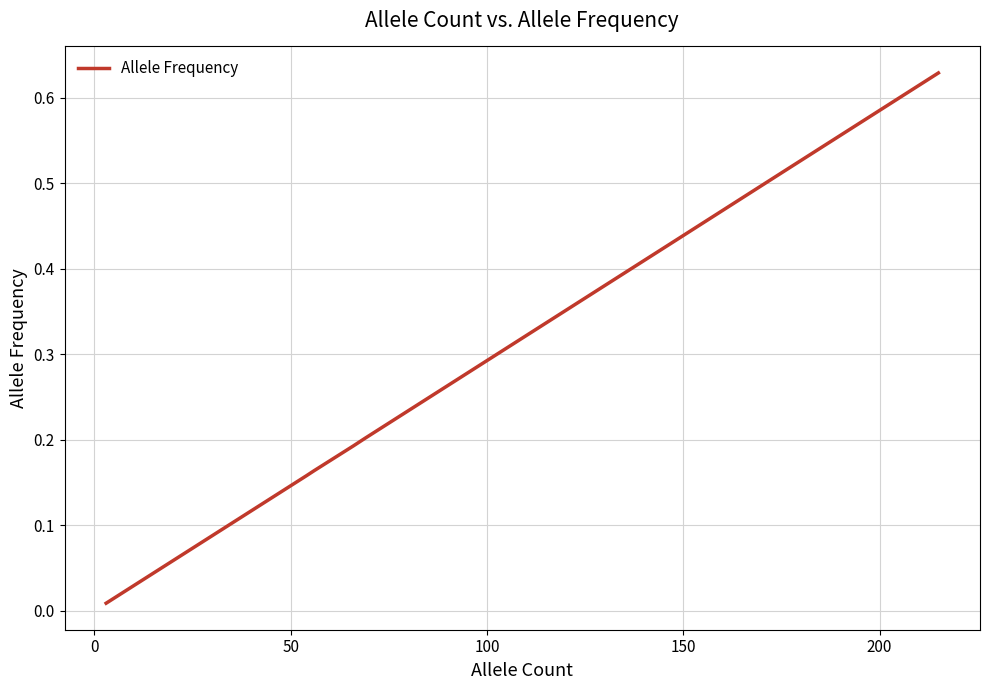

What is the greatest value displayed?

0.6